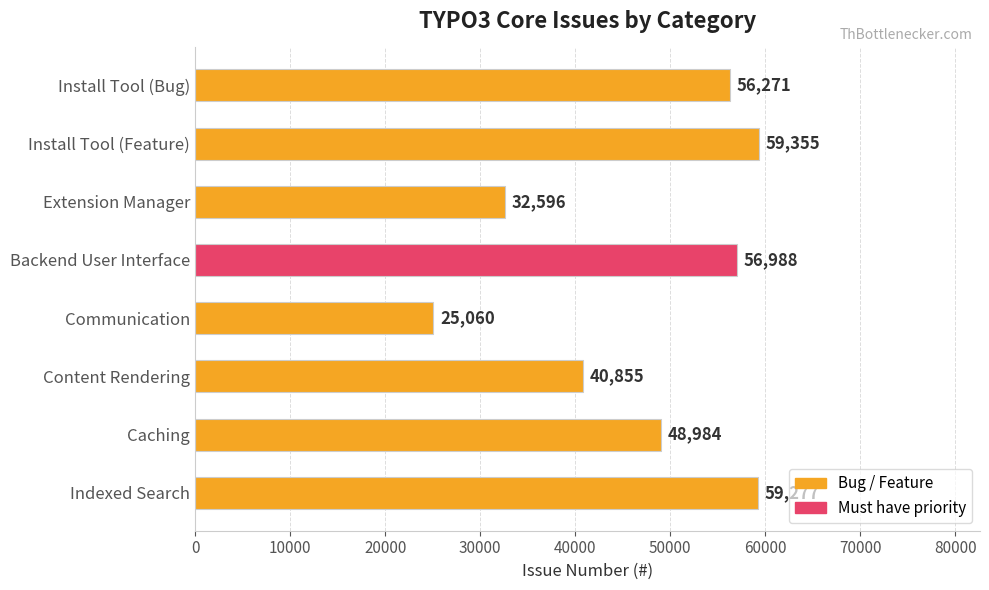

How many data points are less than 56271?

4